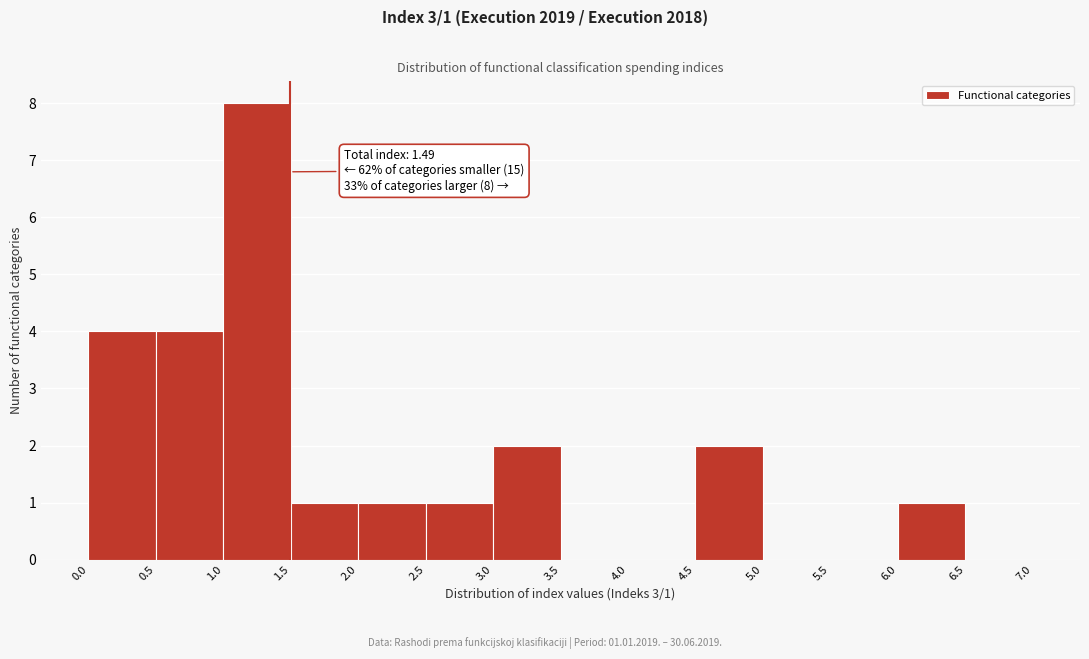

Which range on the x-axis has the tallest bar?

1.0 to 1.5